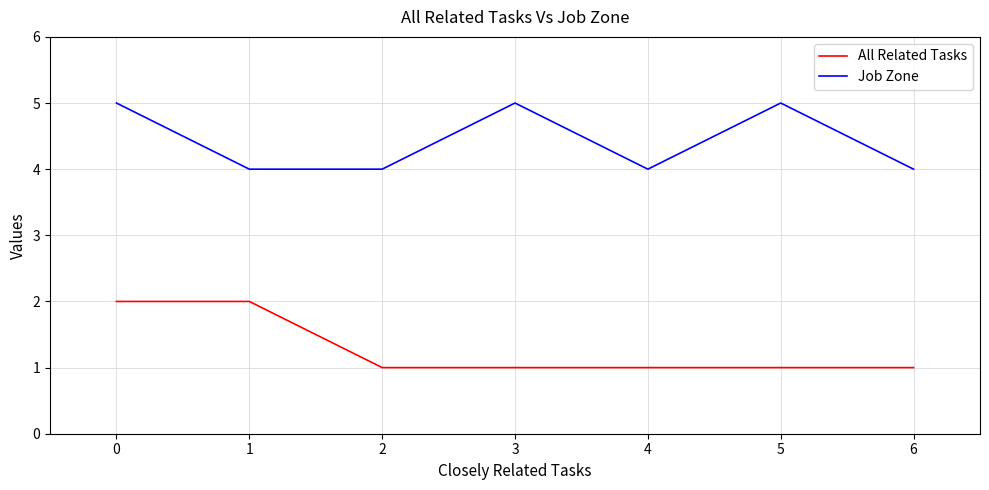

Which series changed the most between 0 and 5?

All Related Tasks